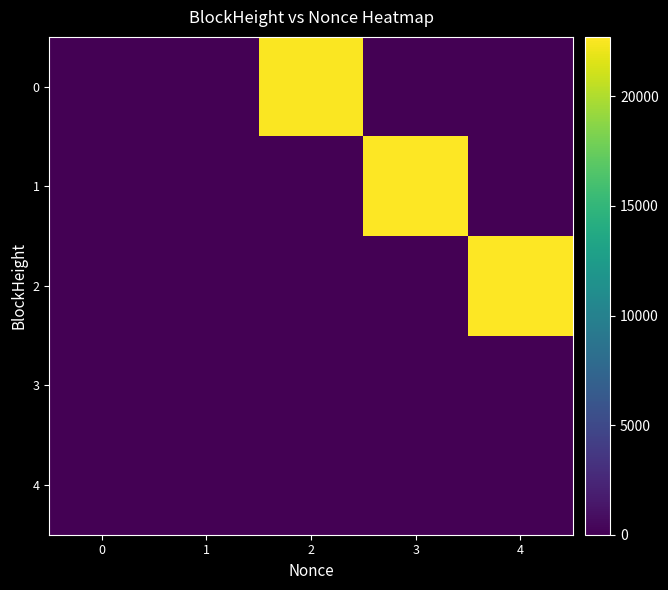

Rank the series by their maximum value, from lowest to highest.

3, 4, 0, 1, 2